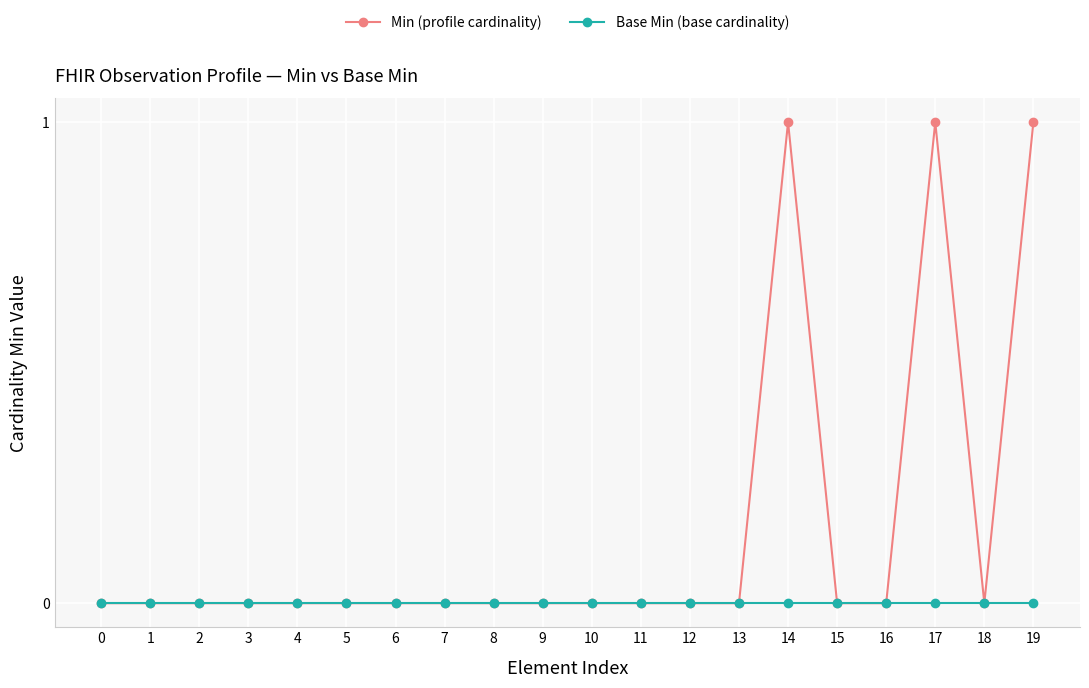

Rank the series by their maximum value, from highest to lowest.

Min (profile cardinality), Base Min (base cardinality)